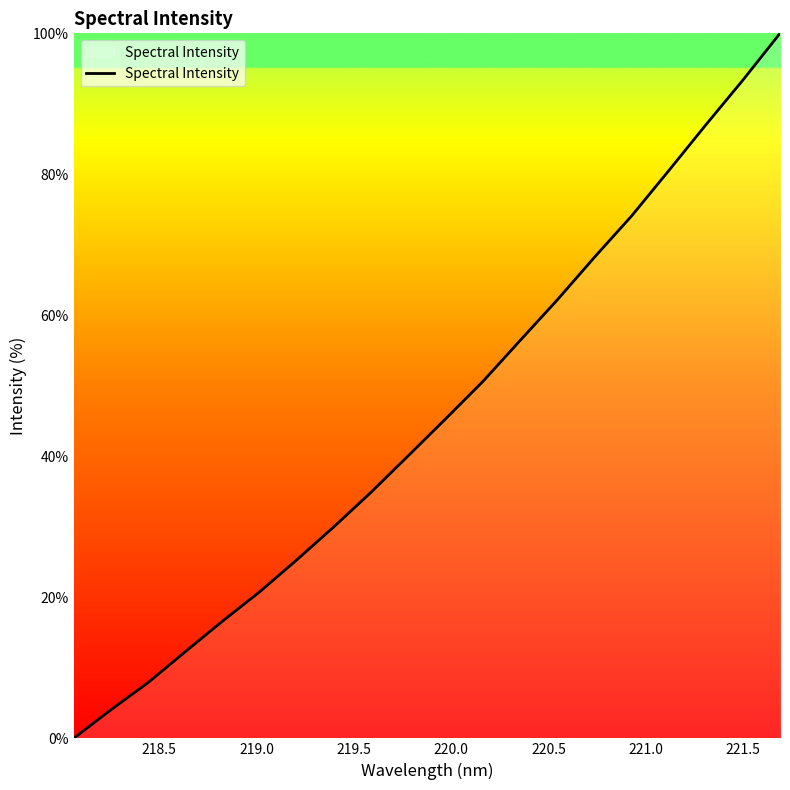

What is the maximum value shown in the chart?

100.0